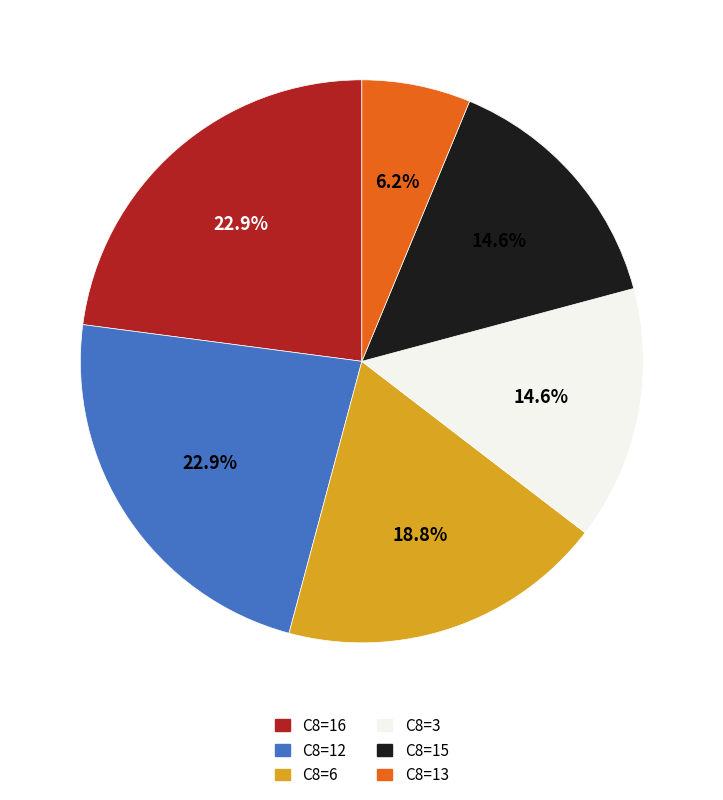

To the nearest percent, what is the difference between the largest and smallest slice percentages?

17%